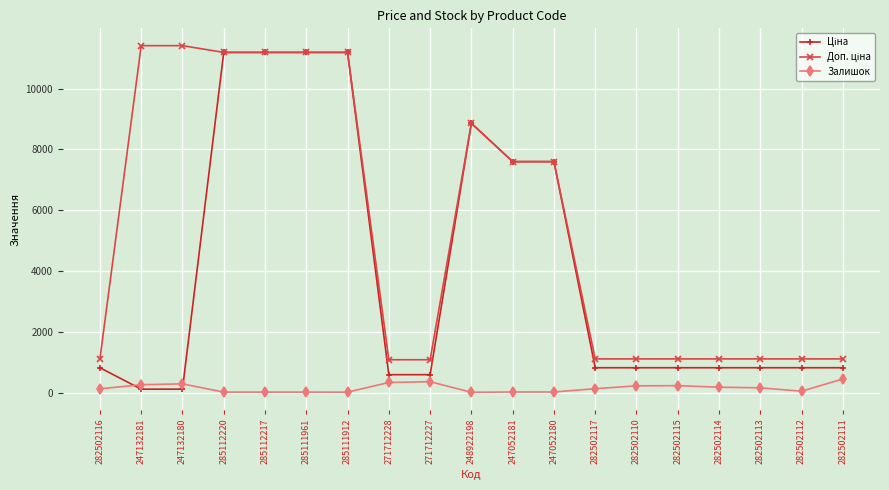

What is the total value across all series at 247132180?

11812.1